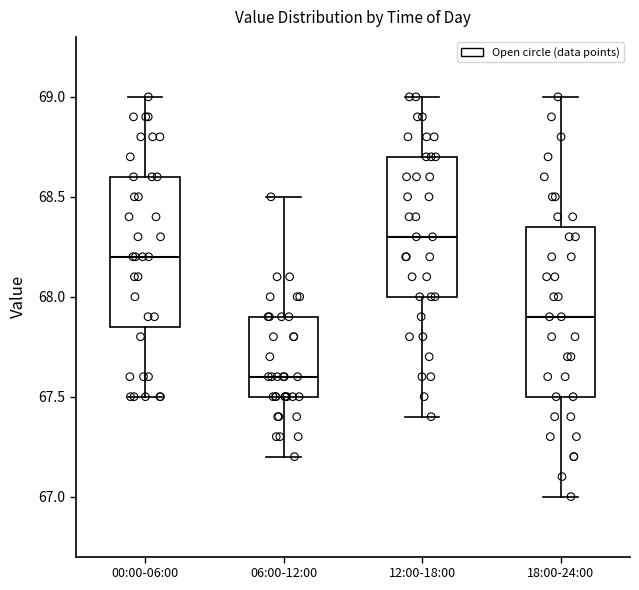

Reading left to right, transcribe this box plot: for each box, give where its median line is, the range the box spans, and where its two whiskers end, as read against the y-axis. The values are not printed on the chart, so give them approximately, as read against the axis.

00:00-06:00: median 68.20, box 67.85 to 68.60, whiskers 67.50 to 69.00
06:00-12:00: median 67.60, box 67.50 to 67.90, whiskers 67.20 to 68.50
12:00-18:00: median 68.30, box 68.00 to 68.70, whiskers 67.40 to 69.00
18:00-24:00: median 67.90, box 67.50 to 68.35, whiskers 67.00 to 69.00